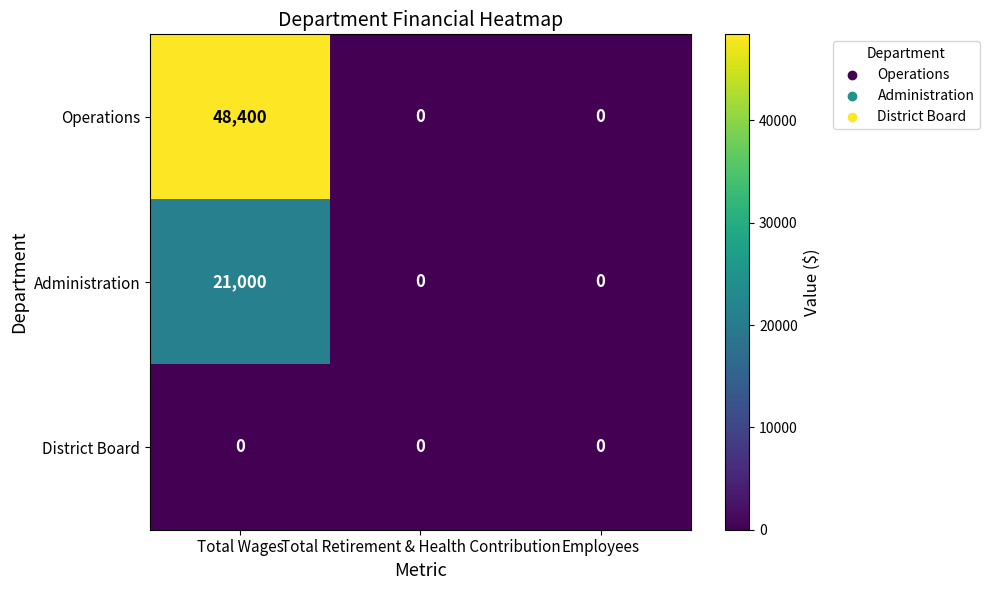

At which category is the sum across all series the highest?

Total Wages